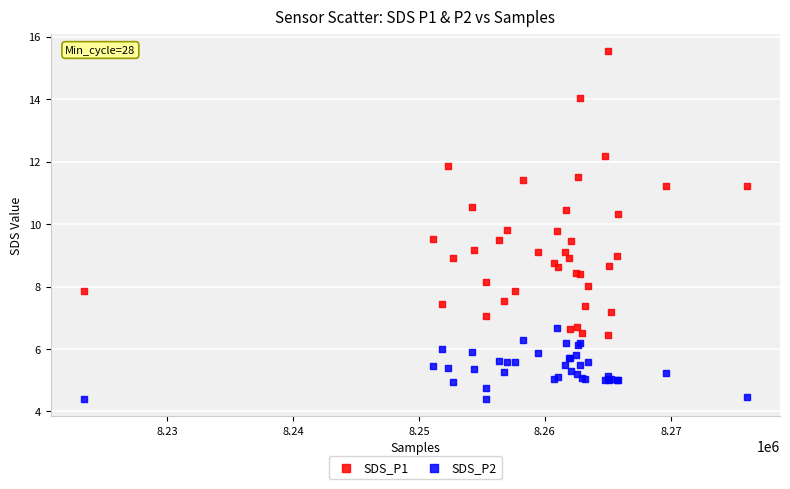

Which series contains the highest Y value?

SDS_P1